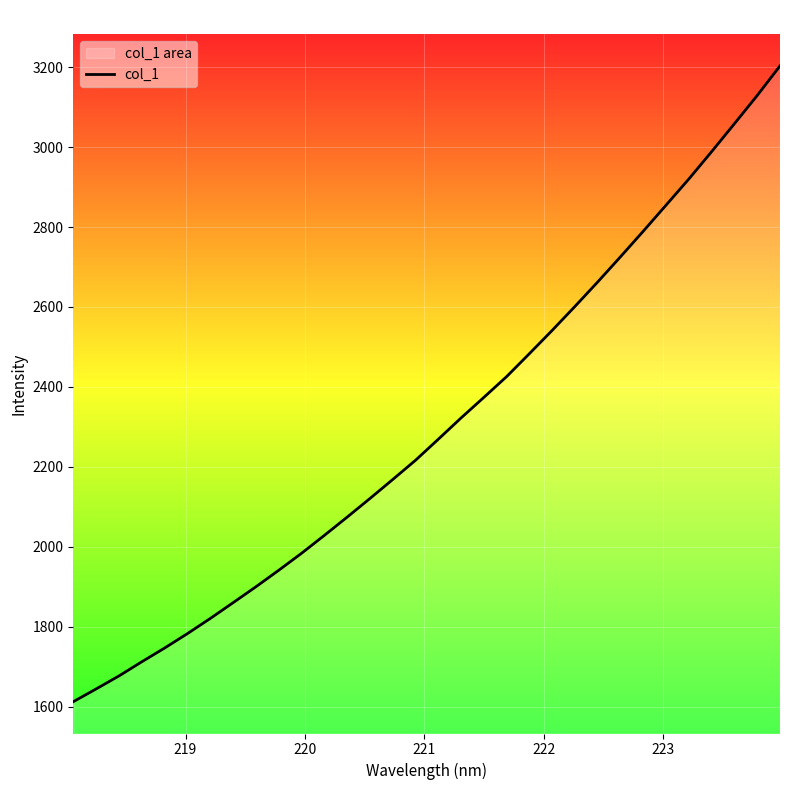

How many lines are shown in the chart?

1